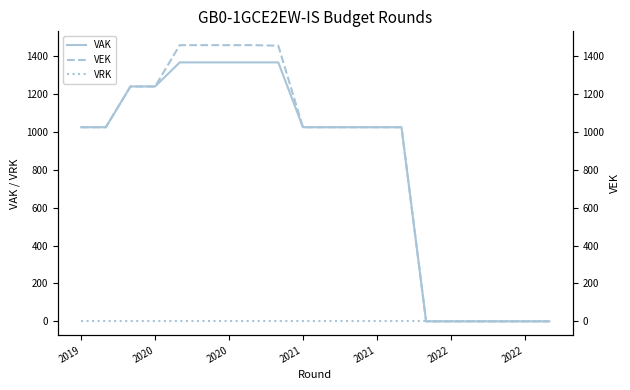

What is the sum of all VEK values?

16928